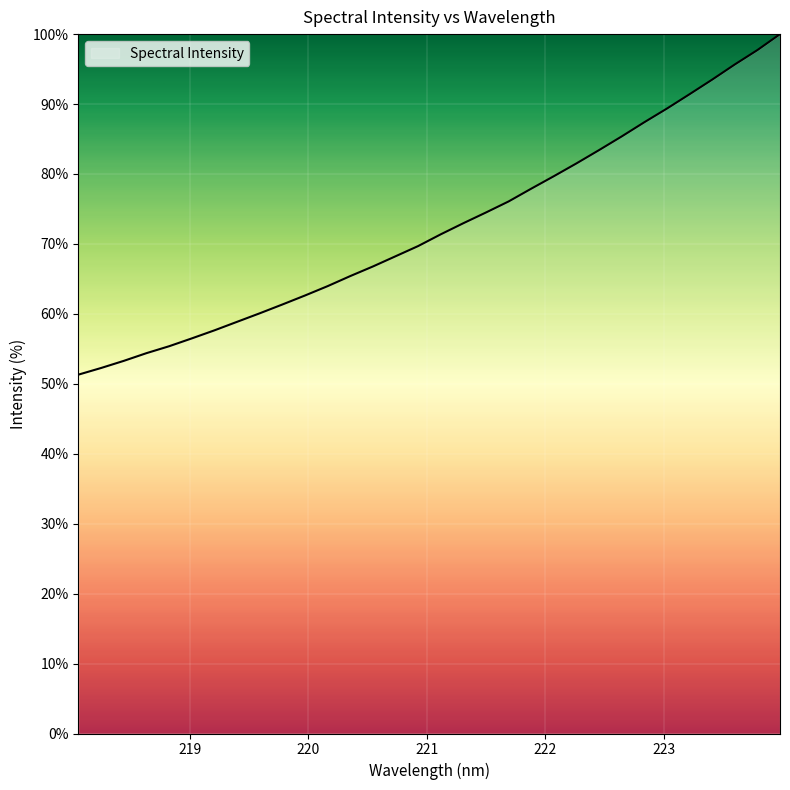

What is the average value?

72.4